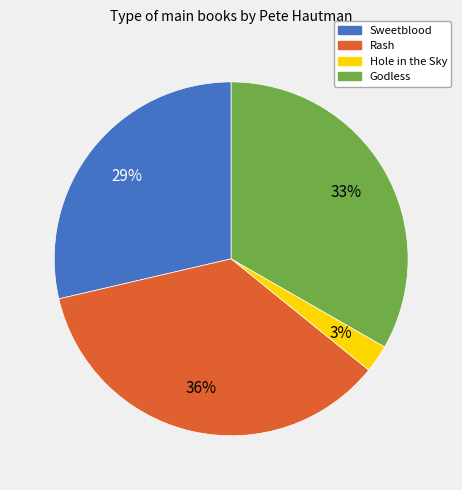

Does Hole in the Sky account for over 50% of the chart?

No